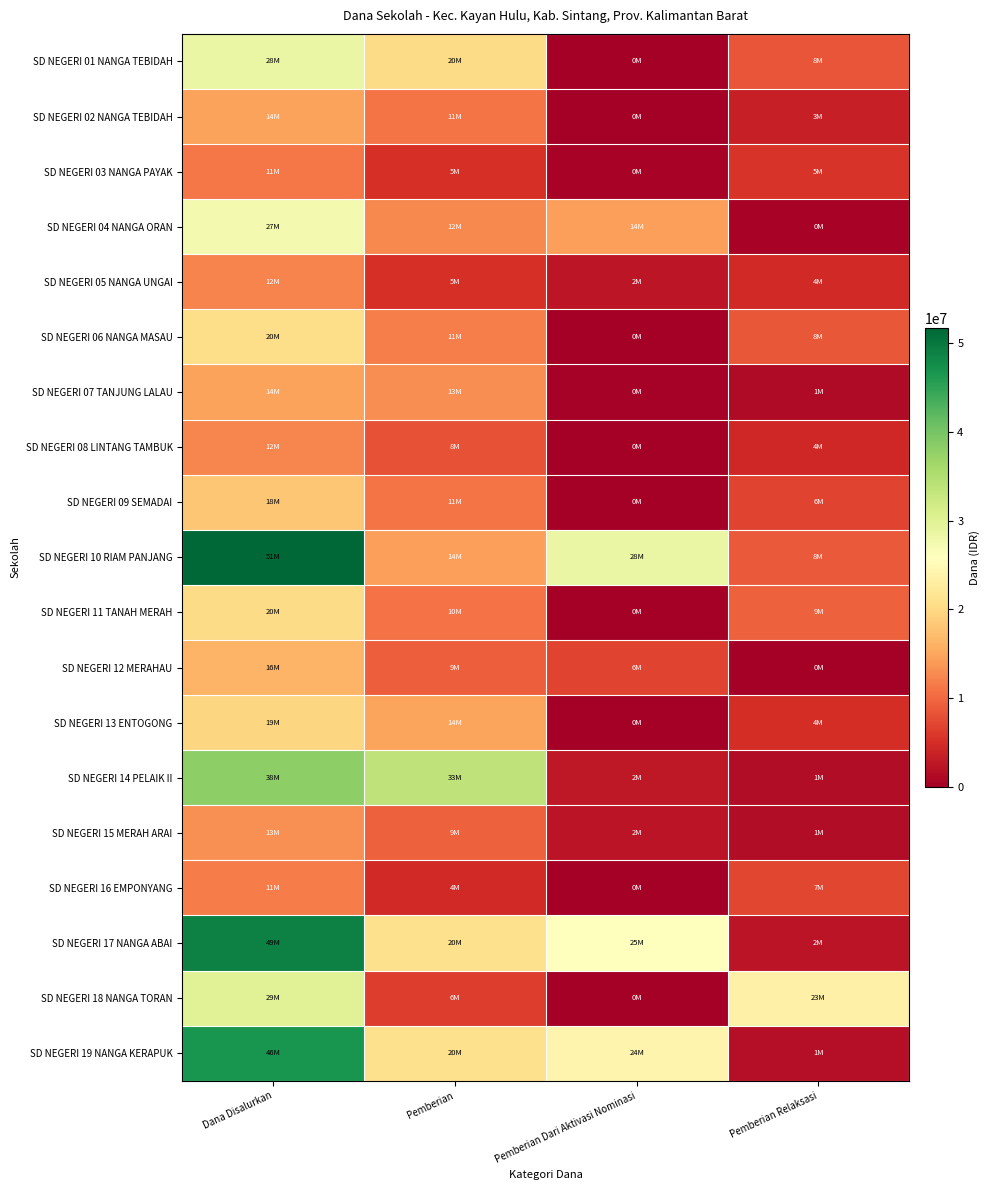

What is the maximum value shown in the chart?

51750000